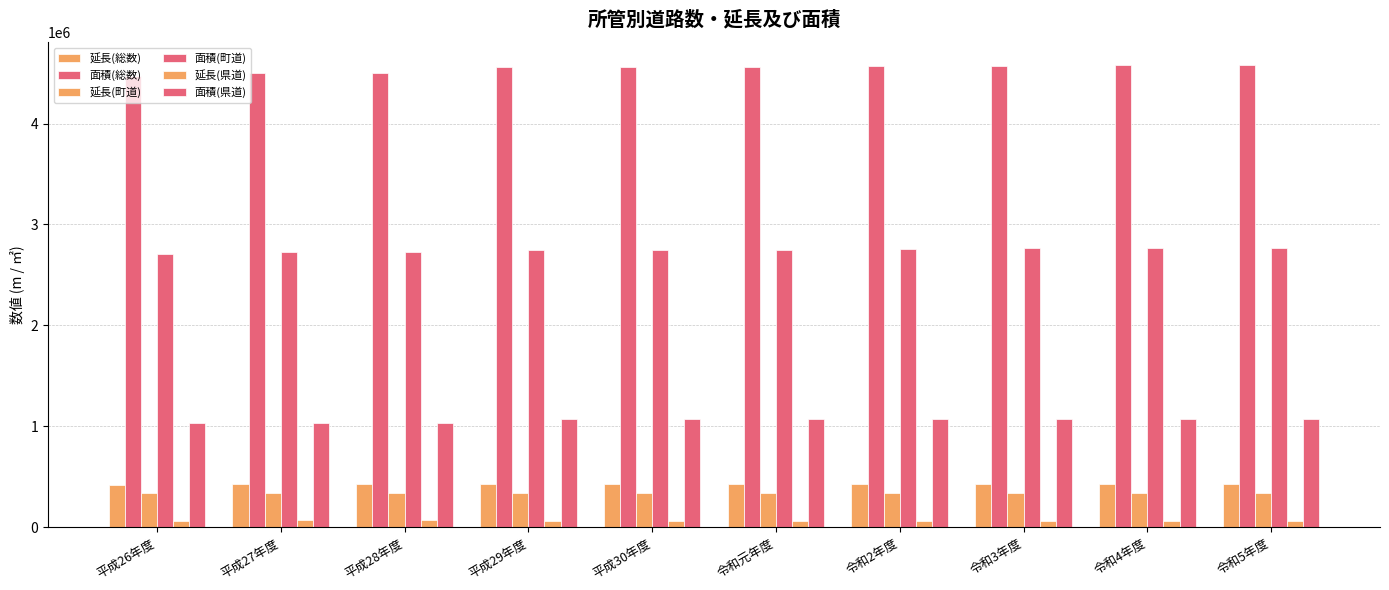

What is the difference between the 延長(県道) values at 平成29年度 and 令和4年度?

2